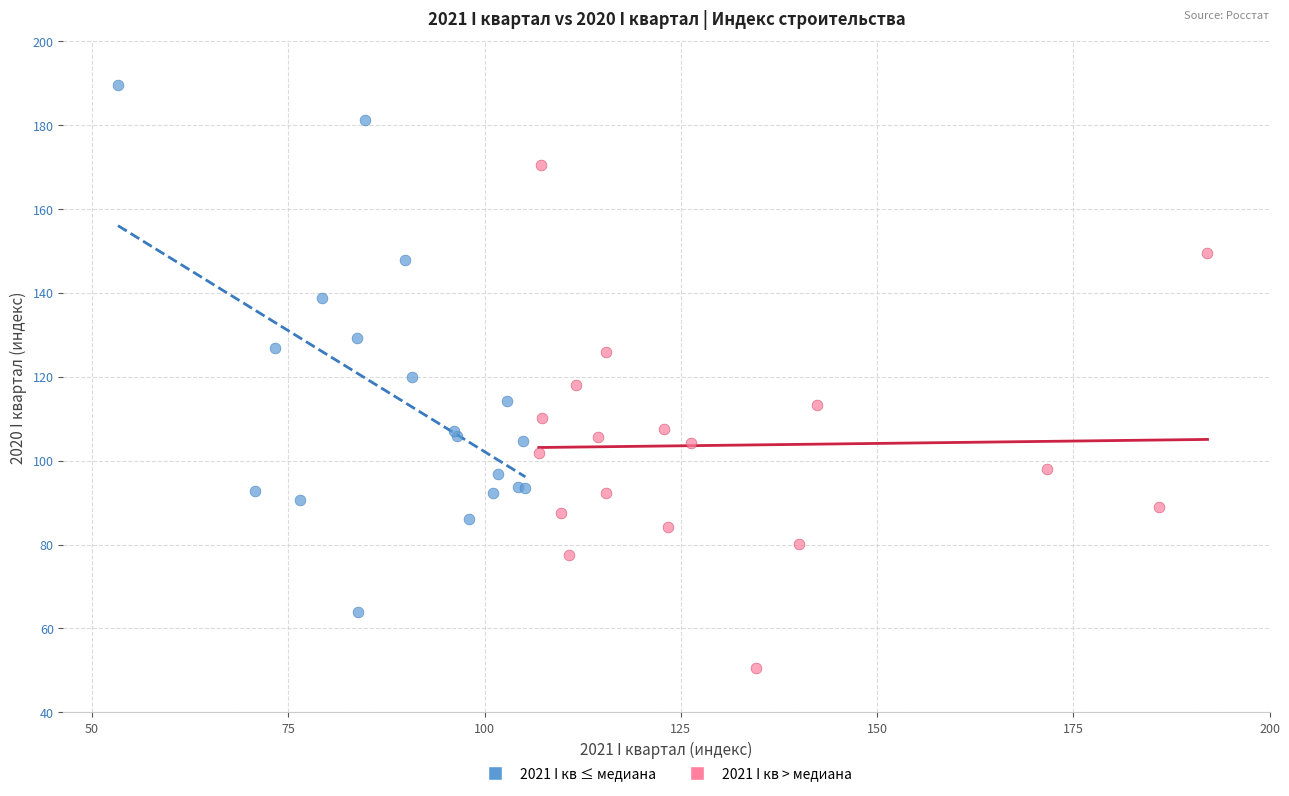

Which series reaches the maximum Y coordinate?

2021 I кв ≤ медиана